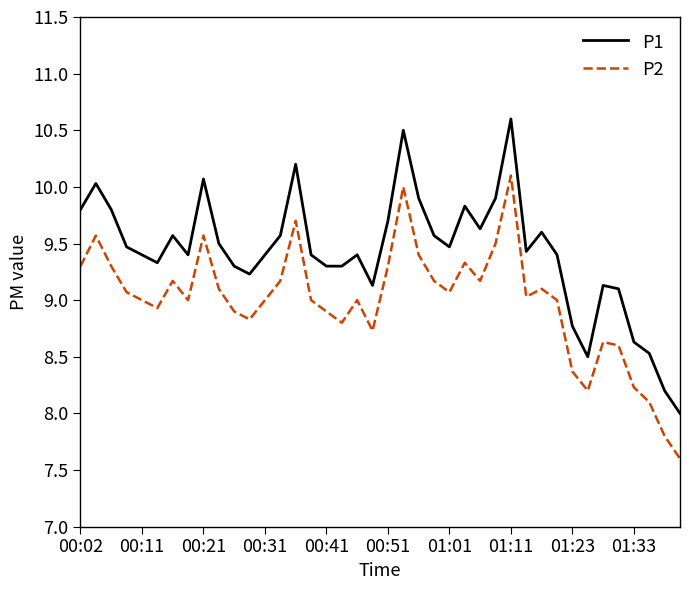

What is the minimum value shown in the chart?

7.6